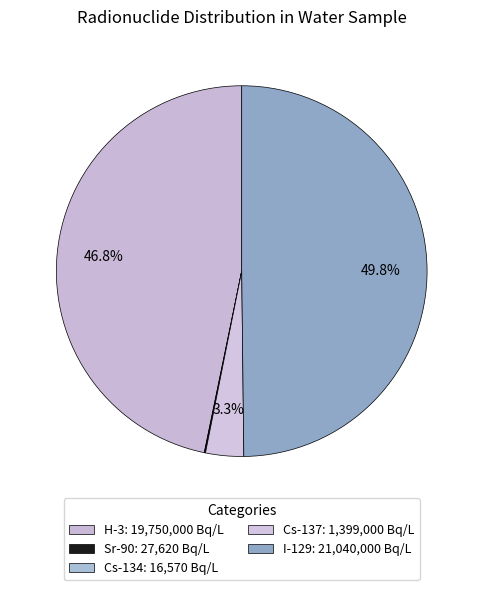

Combined, what portion of the pie is Cs-137 and I-129?

53.1%